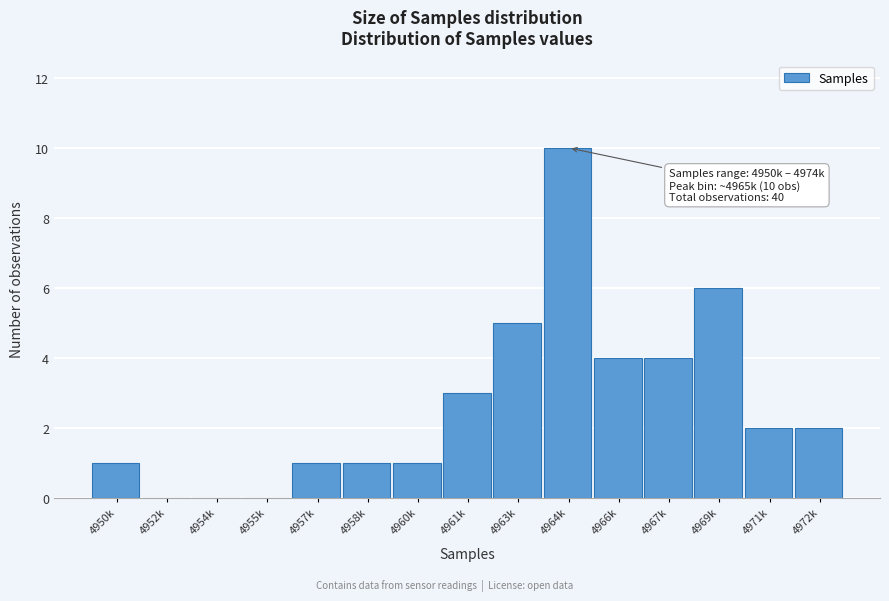

Reading right to left, transcribe all the data shown in this chart.

4972k=2	4971k=2	4969k=6	4967k=4	4966k=4	4964k=10	4963k=5	4961k=3	4960k=1	4958k=1	4957k=1	4955k=0	4954k=0	4952k=0	4950k=1